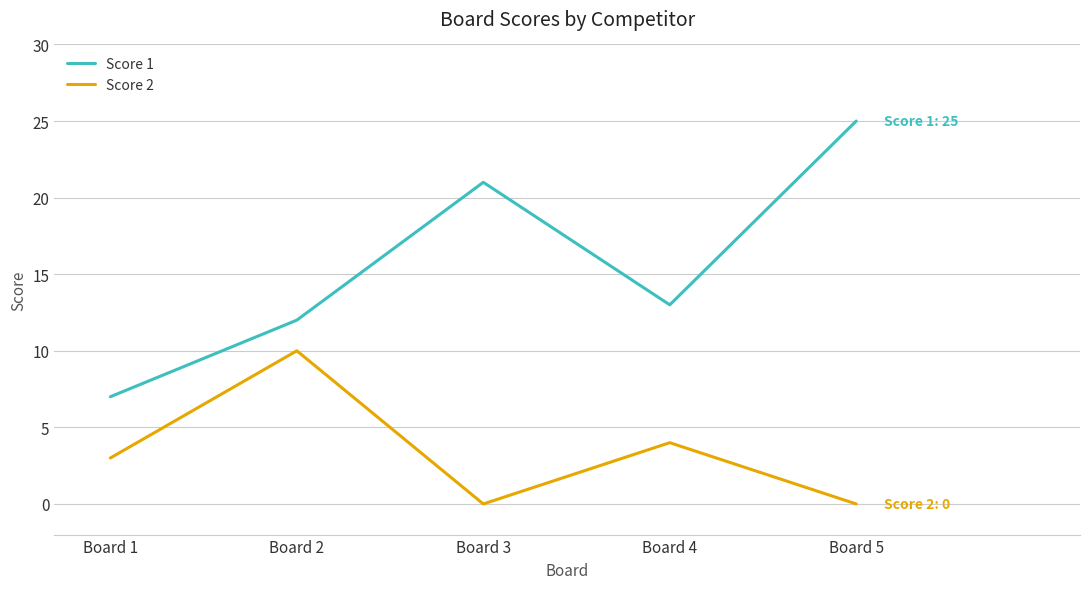

The Score 1 series shows 4 at Board 3. True or false?

False